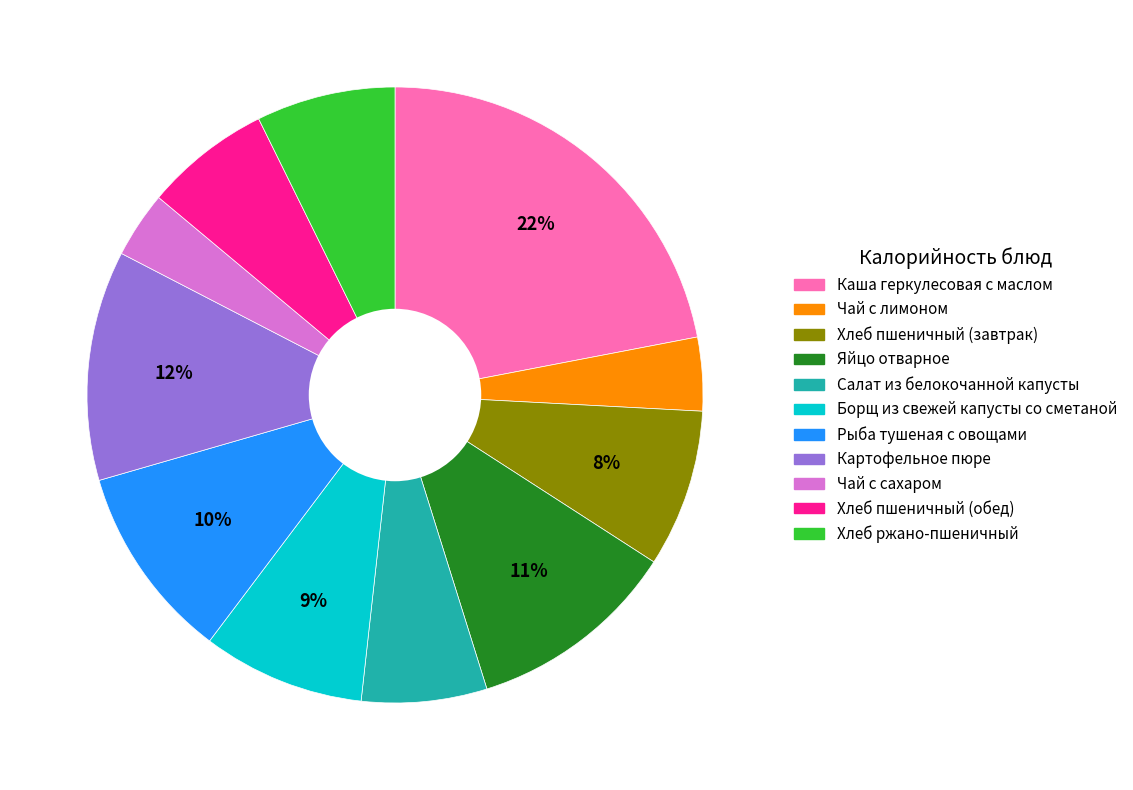

To the nearest percent, what is the difference between the largest and smallest slice percentages?

19%